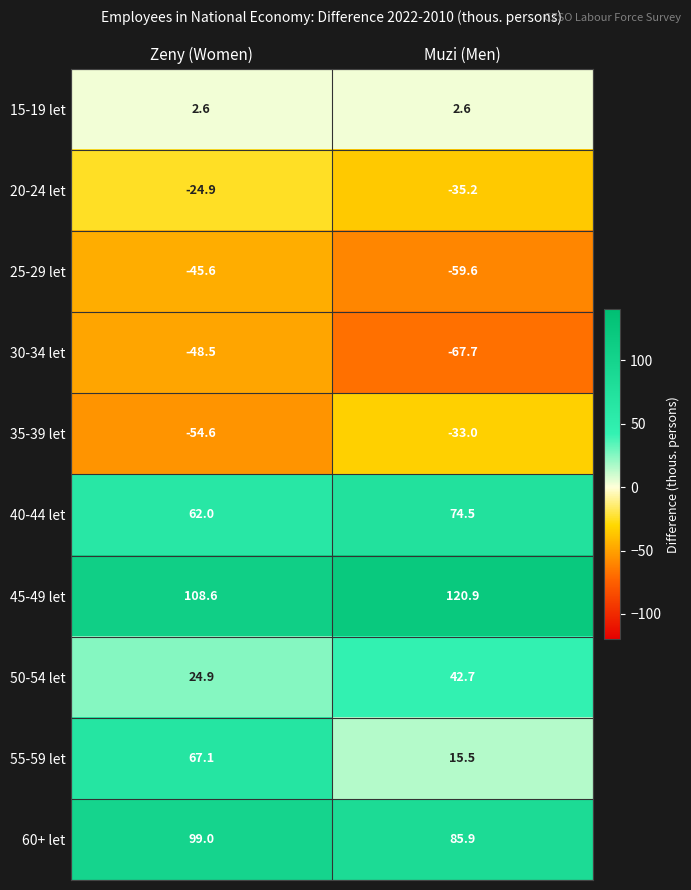

Rank the series by their maximum value, from lowest to highest.

30-34 let, 25-29 let, 35-39 let, 20-24 let, 15-19 let, 50-54 let, 55-59 let, 40-44 let, 60+ let, 45-49 let